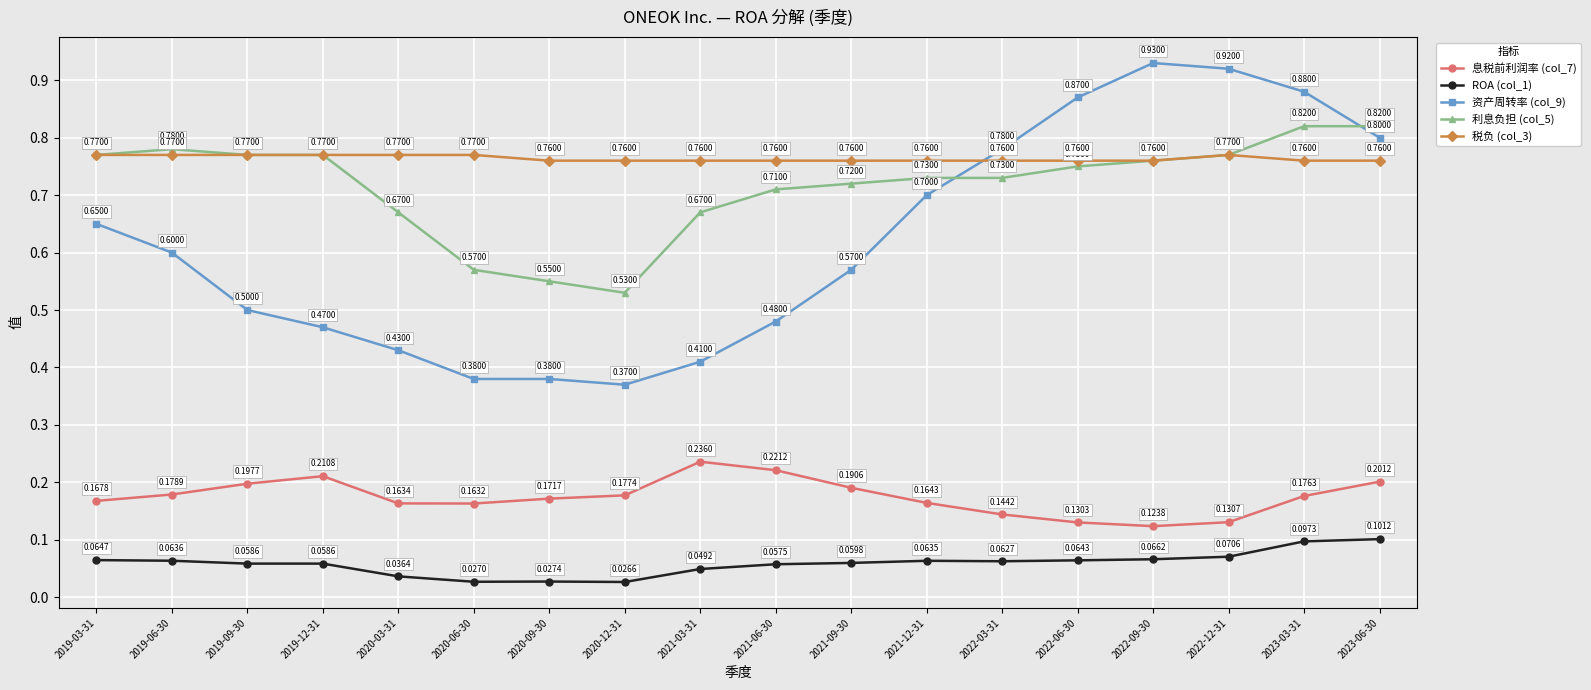

Count the 利息负担 (col_5) values in the range 0 to 1.

18